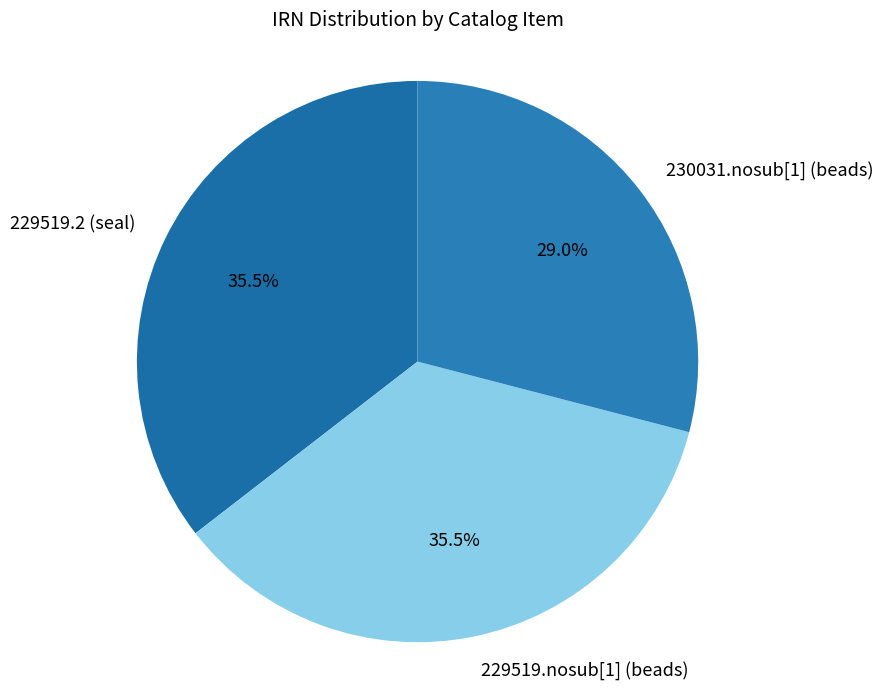

Approximately how many times larger is the value at 230031.nosub[1] (beads) compared to 229519.2 (seal)?

0.8